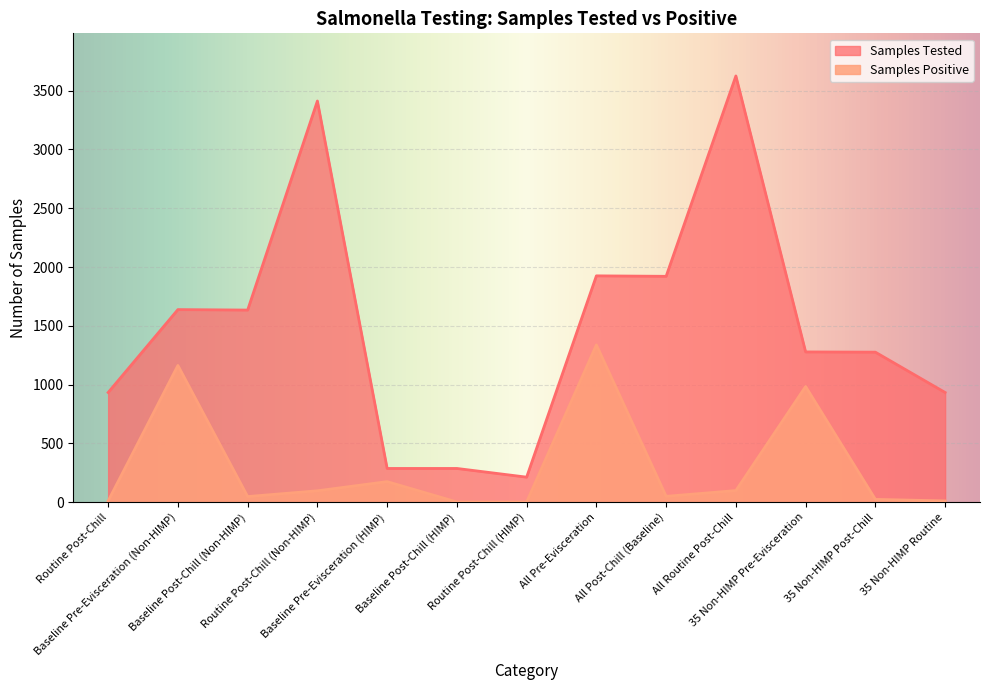

At how many categories does at least one series exceed 2478?

2